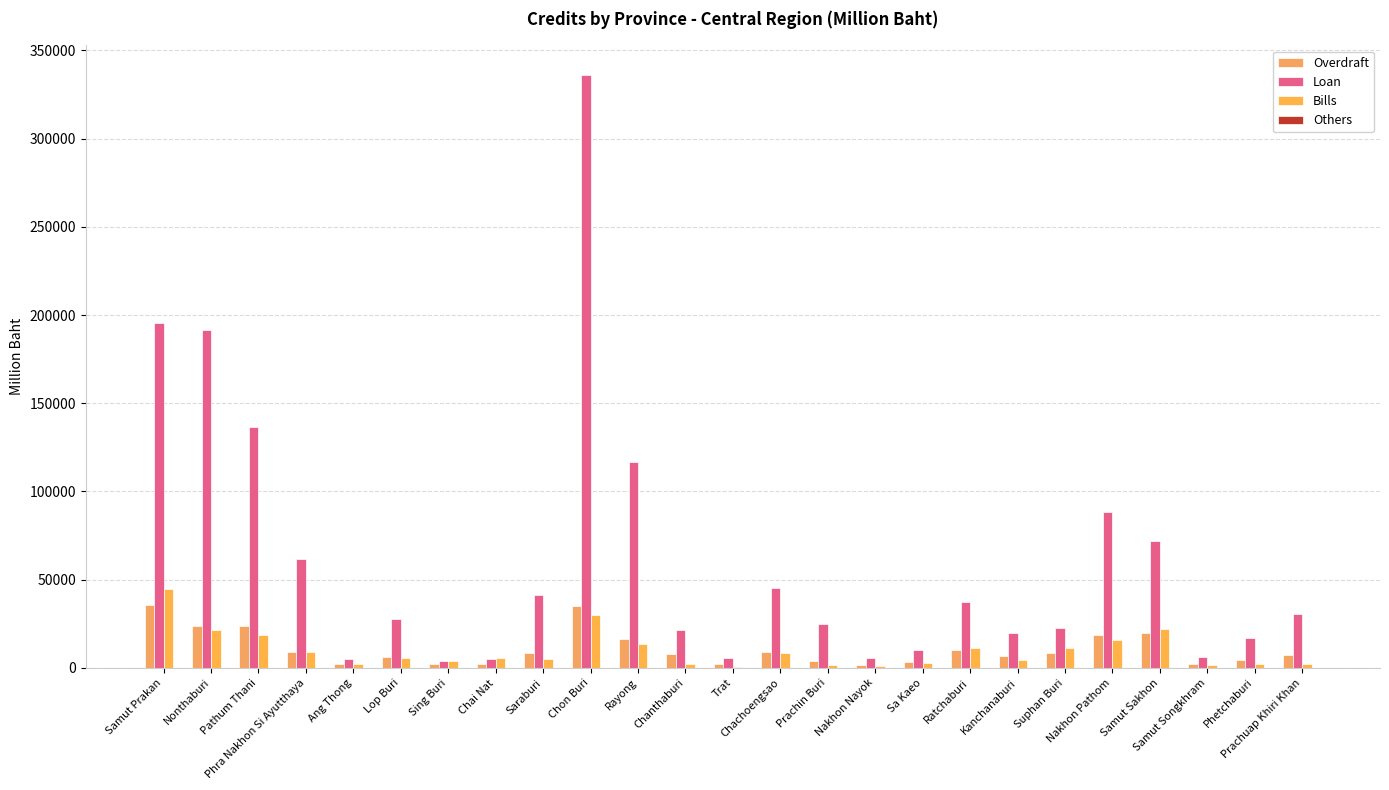

Which series changed the most between Chachoengsao and Kanchanaburi?

Loan